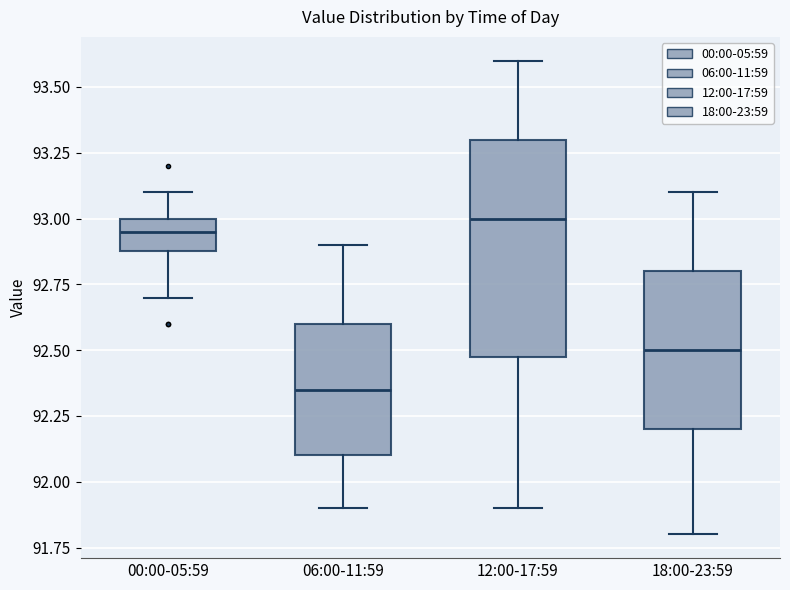

Which box is the tallest, from its lower edge to its upper edge?

12:00-17:59